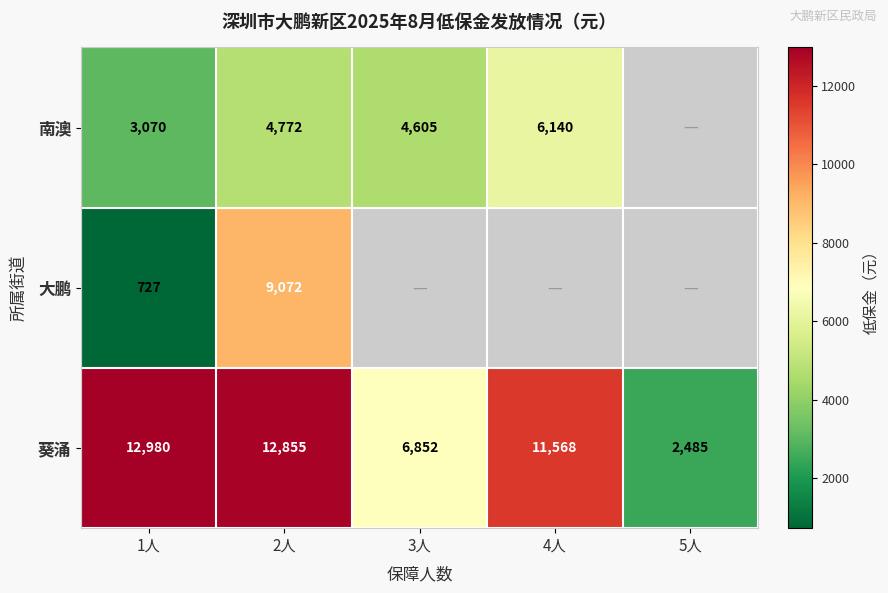

At which label is 葵涌 closest to 7732?

3人